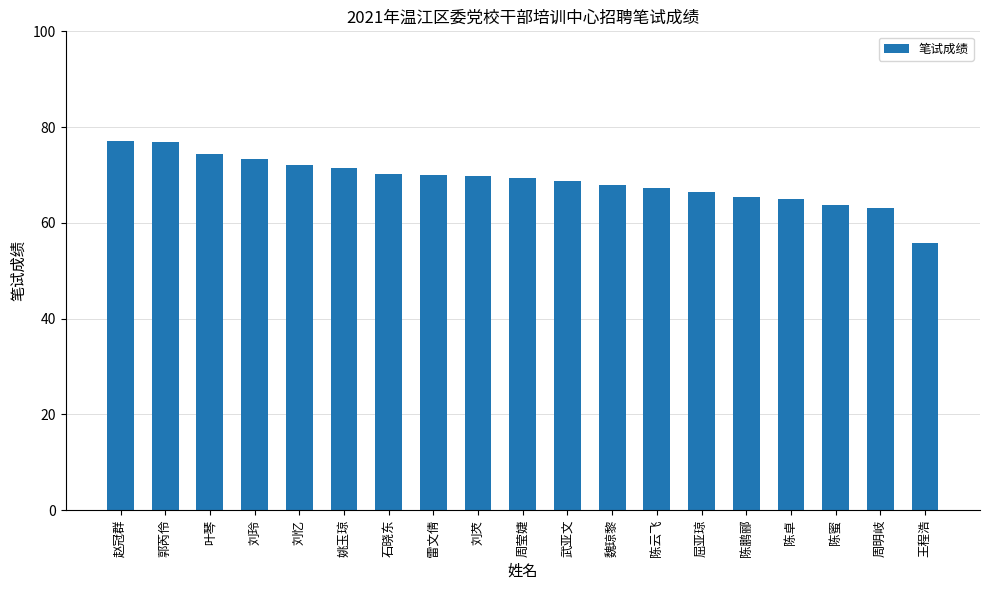

How many categories are shown in the chart?

19